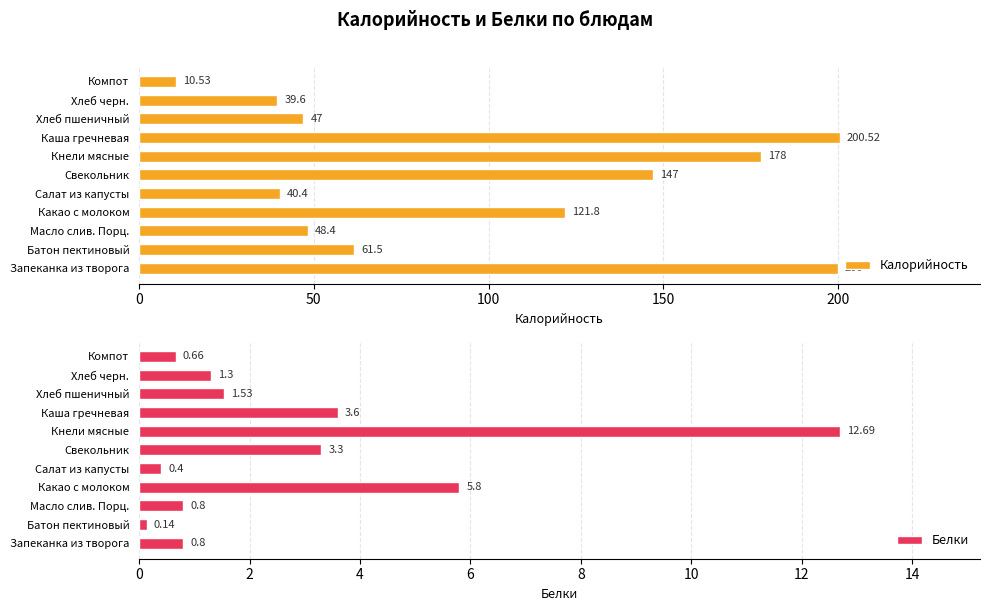

What is the difference between the Белки values at Хлеб черн. and Хлеб пшеничный?

0.2